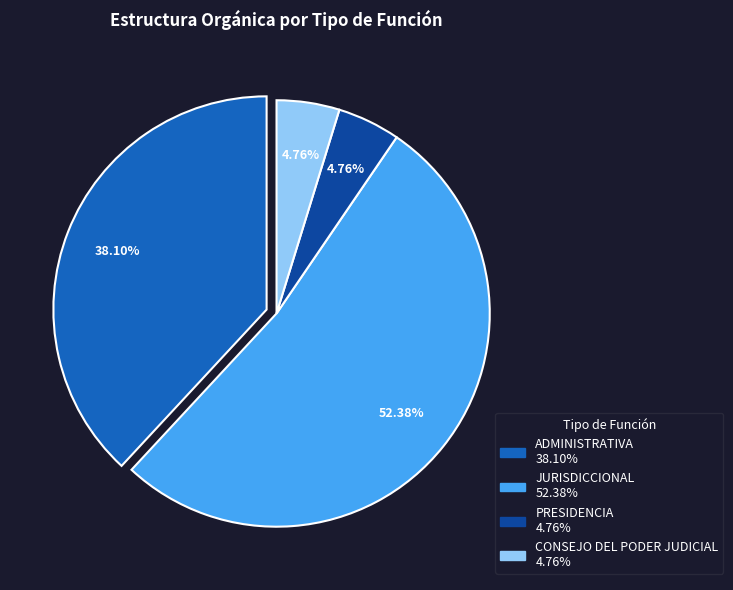

To the nearest percent, what is the difference between the ADMINISTRATIVA and PRESIDENCIA slice percentages?

33%